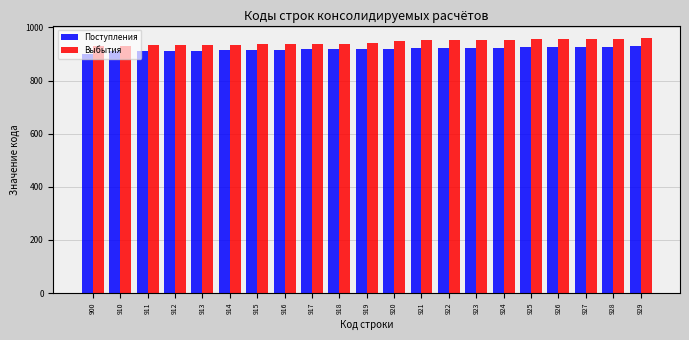

What is the maximum value shown in the chart?

959